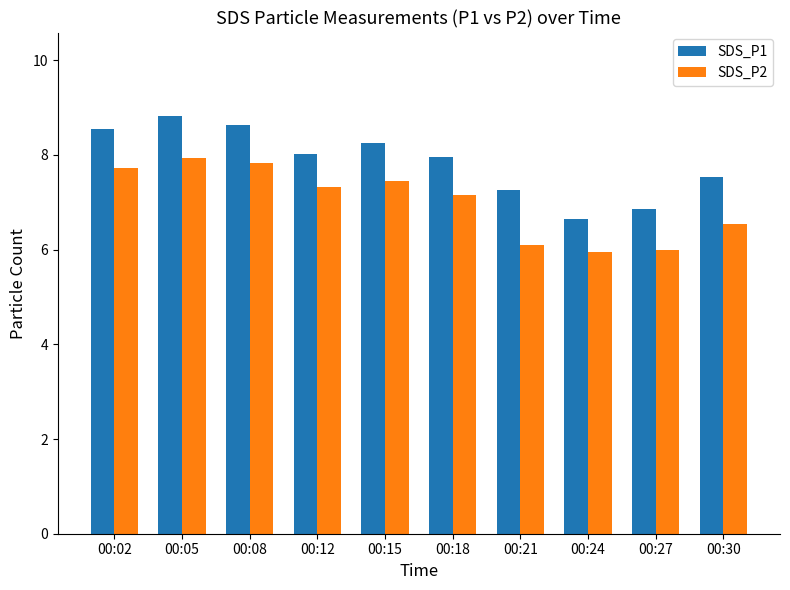

What is the value of the SDS_P2 bar at the 7th from the left?

6.1